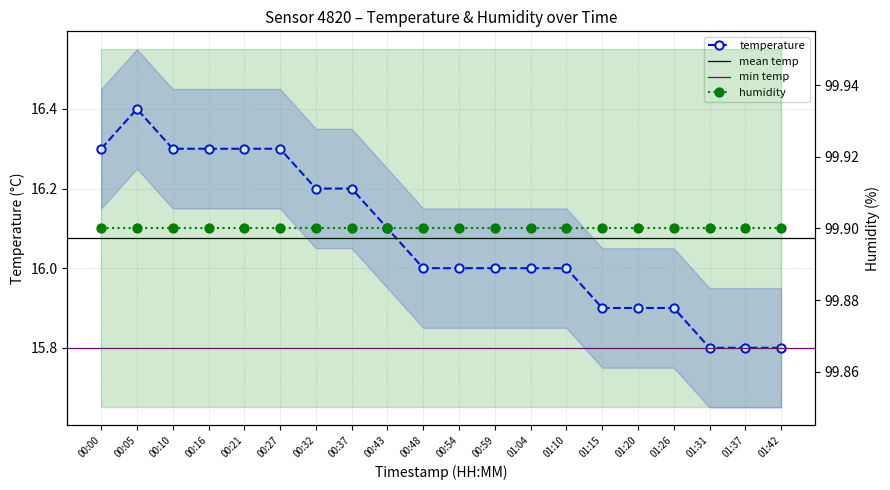

What is the ratio of the value at 01:15 to the value at 01:04?

1.0